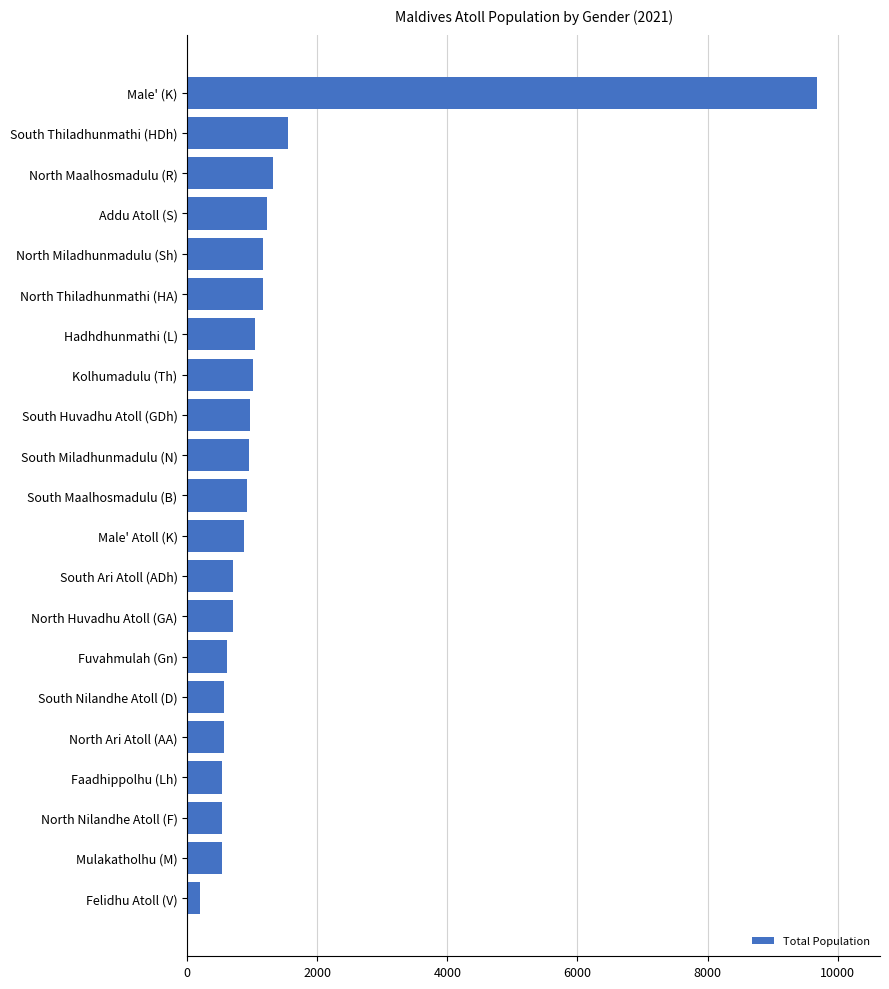

What is the difference between the maximum and minimum values?

9485